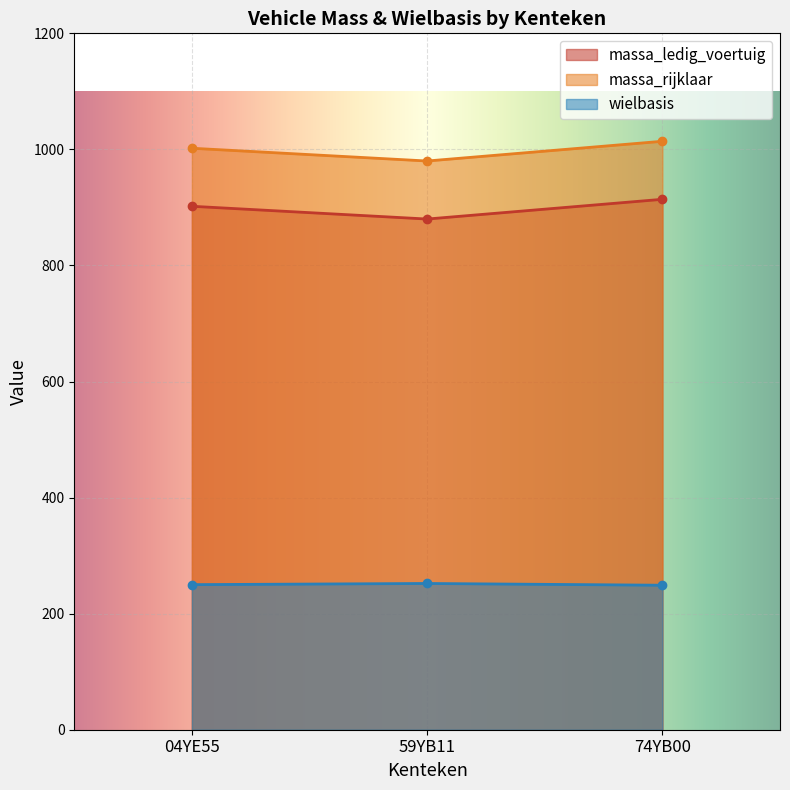

Does the chart display data point markers on the line(s)?

Yes